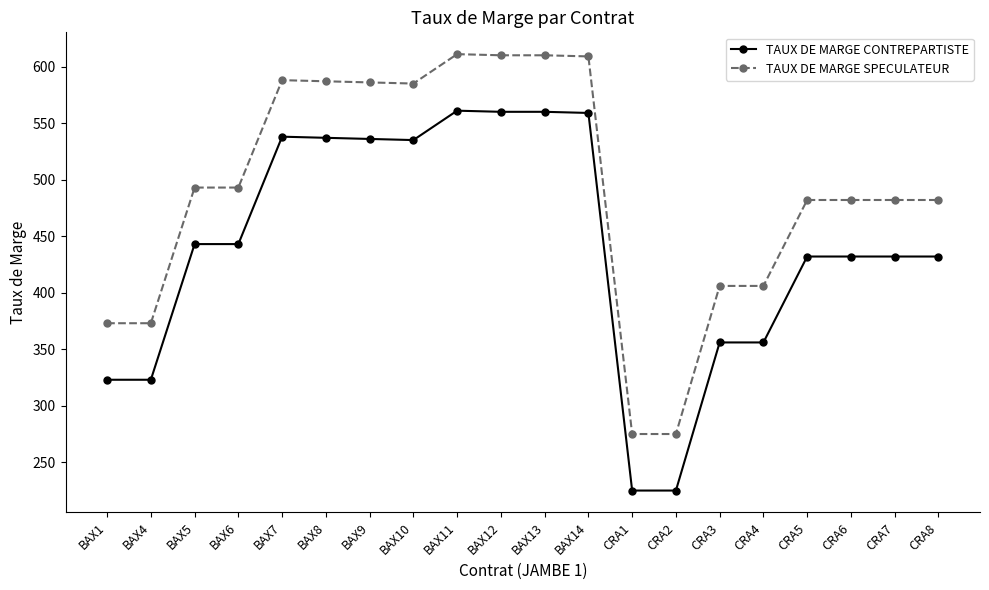

The value of TAUX DE MARGE CONTREPARTISTE at BAX11 is 747. True or false?

False